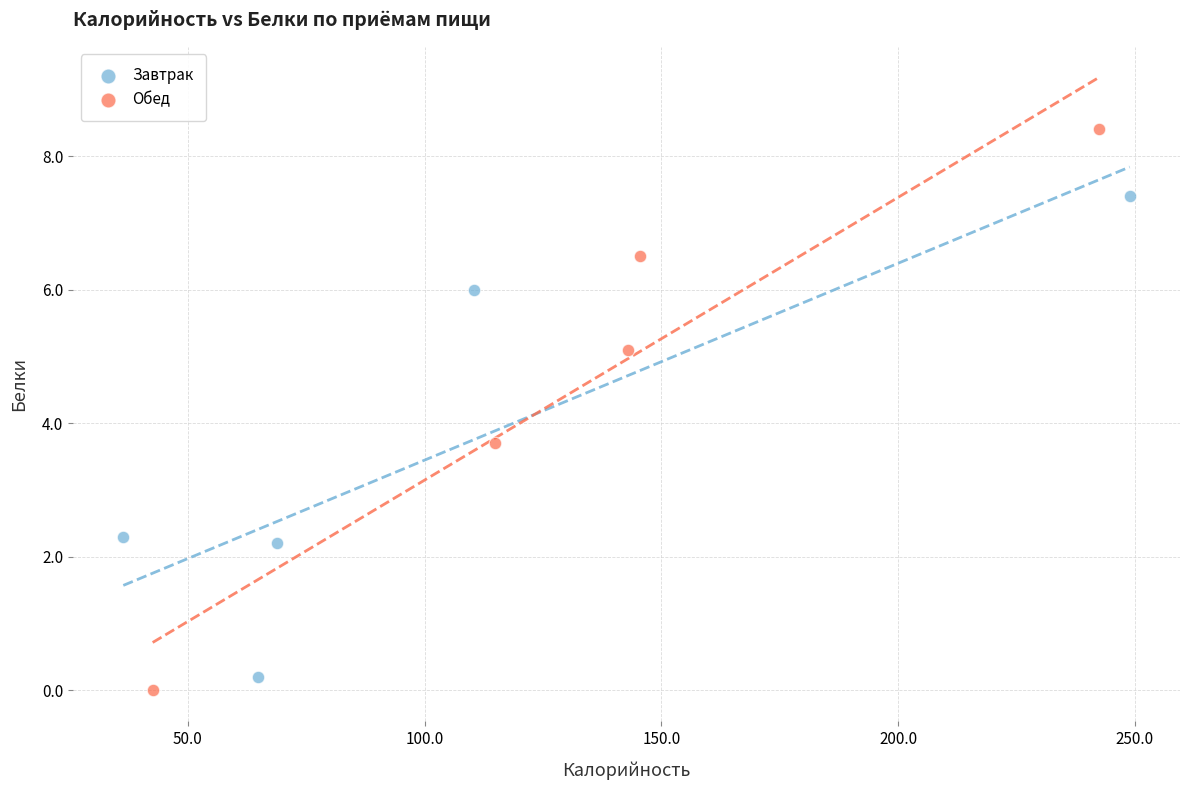

What are all the series names shown in the legend?

Завтрак, Обед